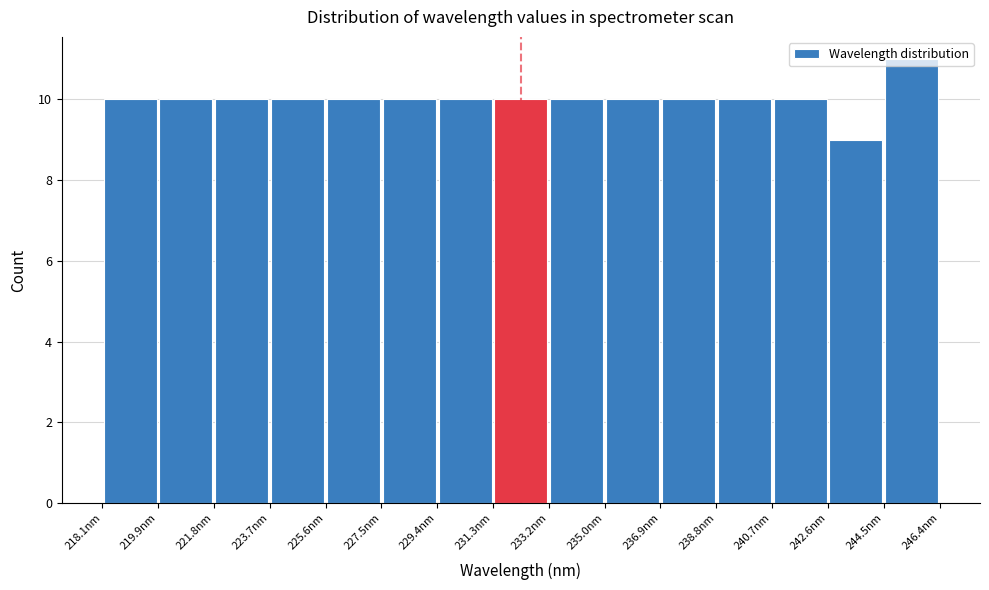

Reading left to right, list every bar in this chart as the range it spans on the x-axis followed by its height. Neither the bar edges nor the heights are printed on the chart, so give them approximately, as read against the axes.

218.0 to 220.0: 10
220.0 to 221.8: 10
221.8 to 223.8: 10
223.8 to 225.6: 10
225.6 to 227.4: 10
227.4 to 229.4: 10
229.4 to 231.2: 10
231.2 to 233.2: 10
233.2 to 235.0: 10
235.0 to 237.0: 10
237.0 to 238.8: 10
238.8 to 240.8: 10
240.8 to 242.6: 10
242.6 to 244.4: 9
244.4 to 246.4: 11